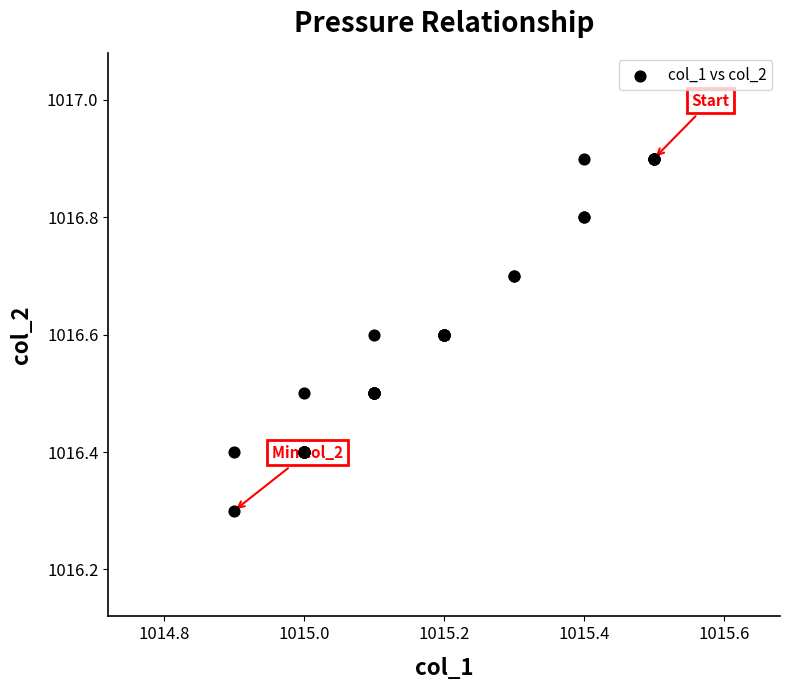

What Y value in the scatter plot is closest to 1016?

1016.3